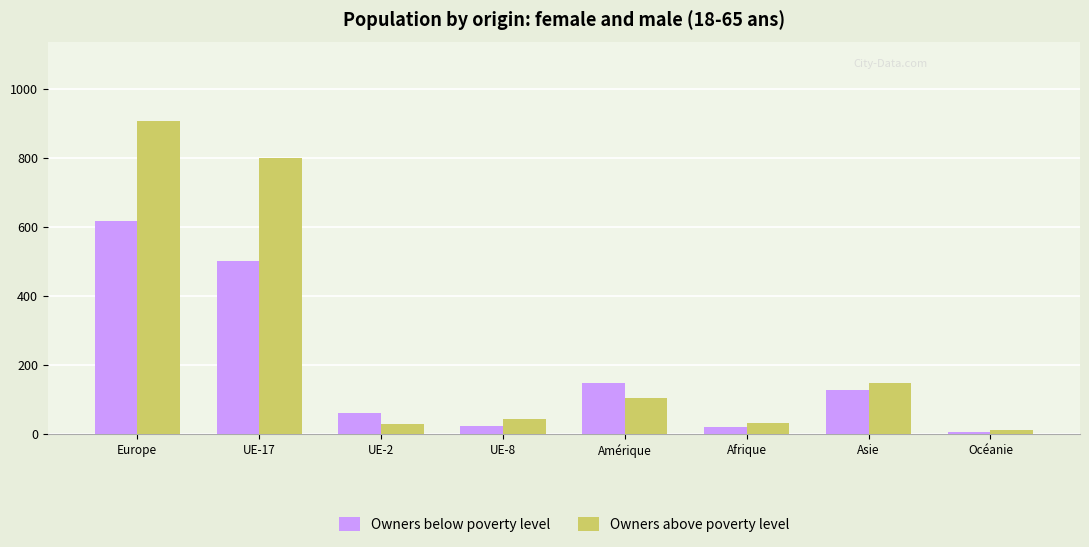

What is the approximate value of Owners above poverty level at UE-8, to the nearest 10?

40